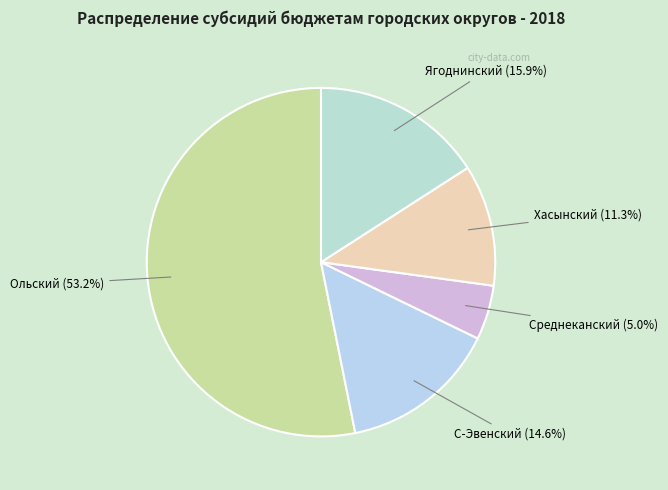

Between С-Эвенский and Ольский, which is larger?

Ольский